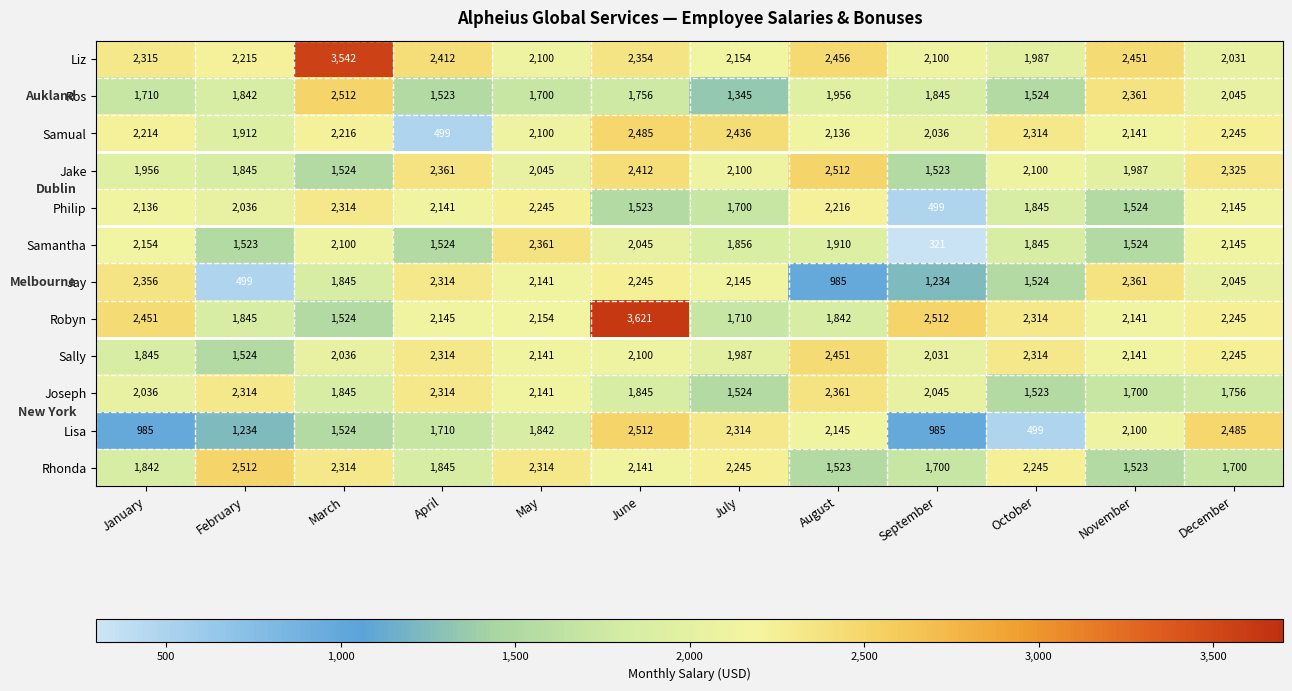

What is the difference between the Samantha values at February and October?

322